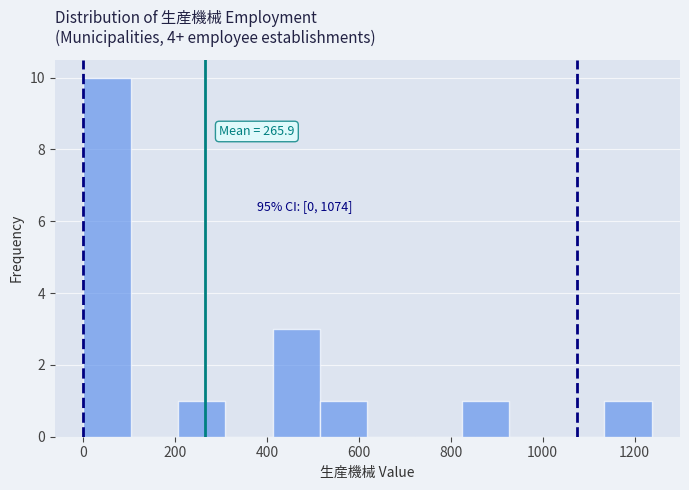

Which range on the x-axis has the tallest bar?

0 to 100